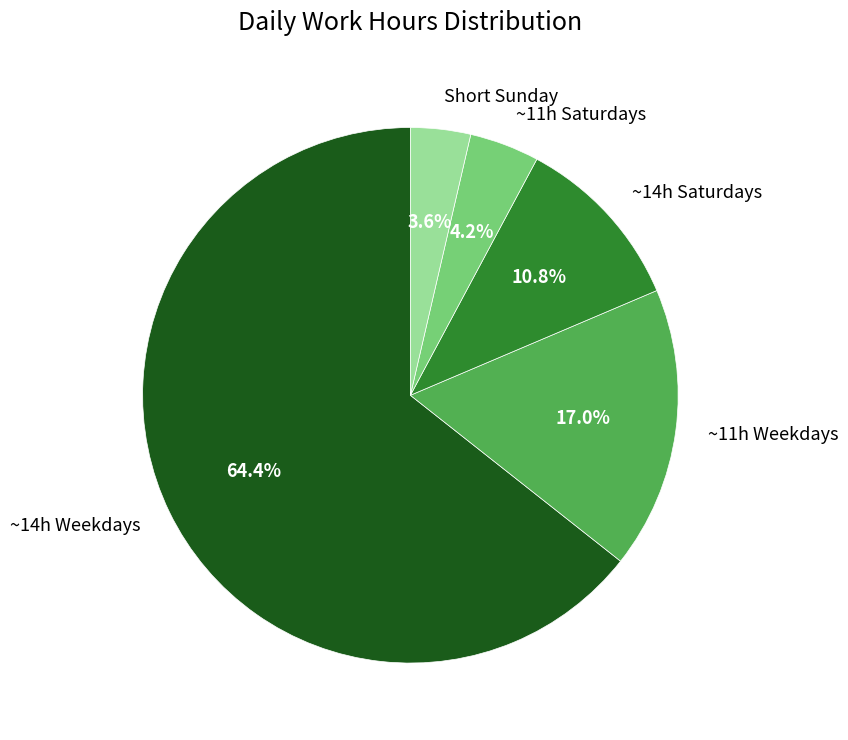

Combined, do ~14h Saturdays and ~14h Weekdays account for over 50%?

Yes